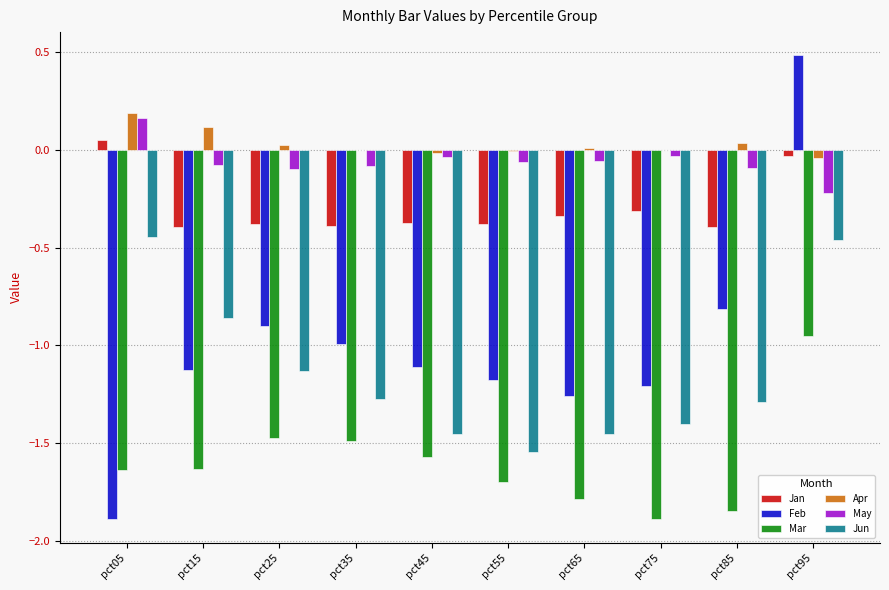

At which category is the sum across all series the highest?

pct95